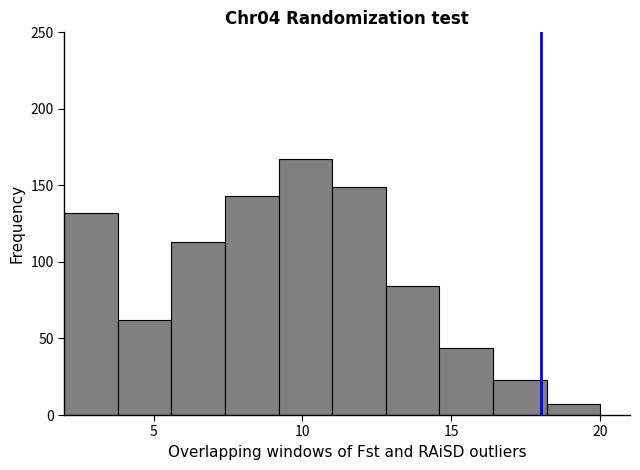

Around what value on the x-axis is the tallest bar? Give the approximate position of its centre, as read against the axis.

10.0